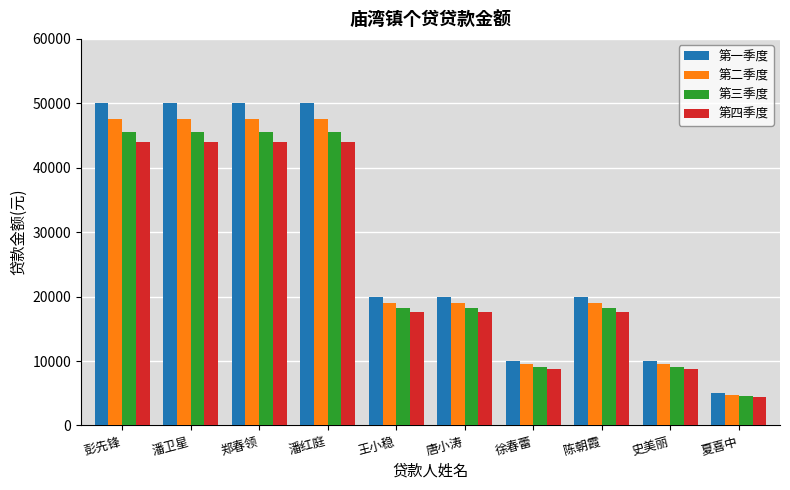

Between 徐春蕾 and 陈朝霞, which series saw the biggest shift?

第一季度